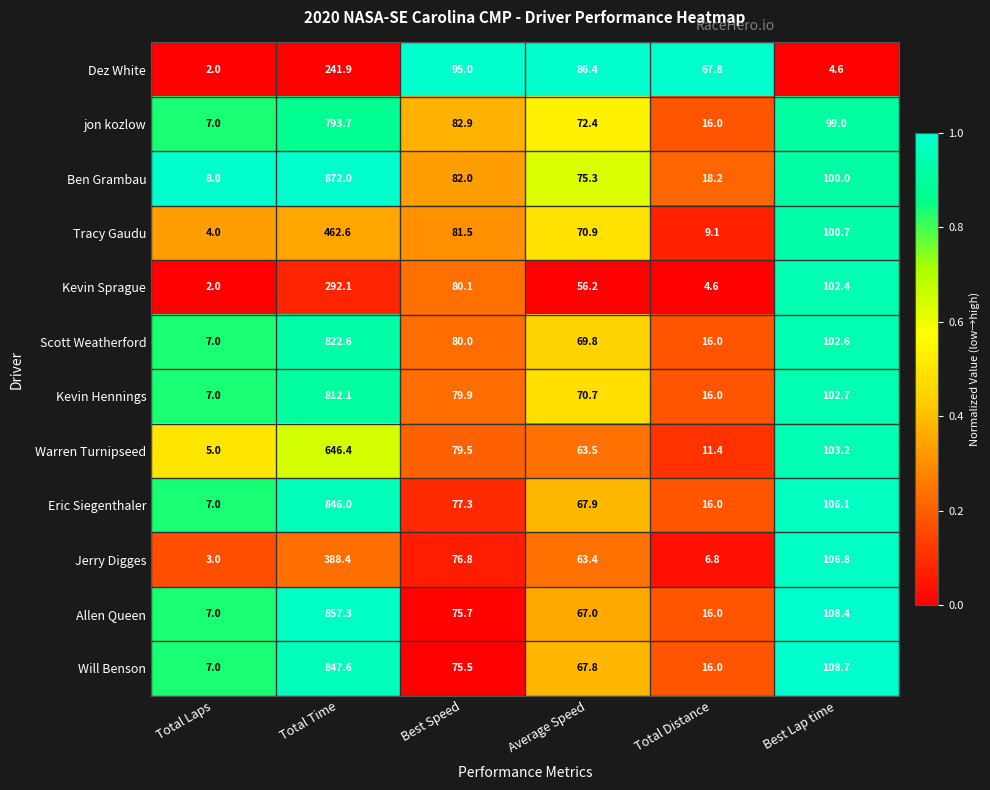

Where does the Will Benson series first go above 75?

Total Time